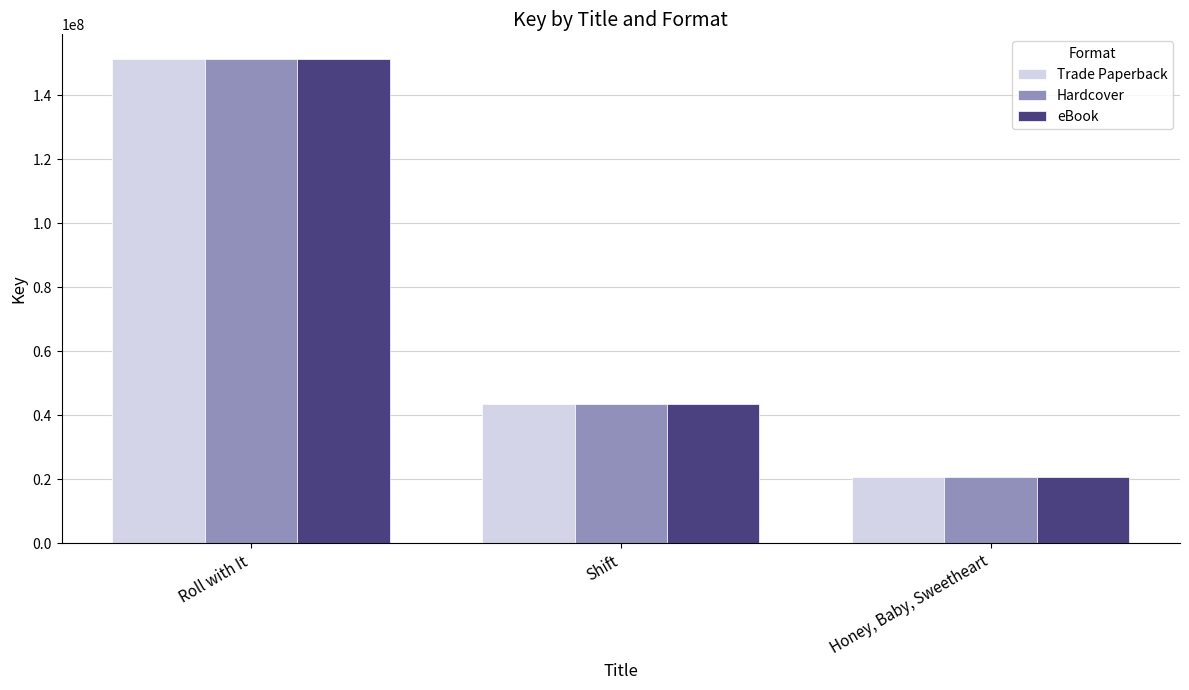

At which label does Trade Paperback reach its minimum?

Honey, Baby, Sweetheart